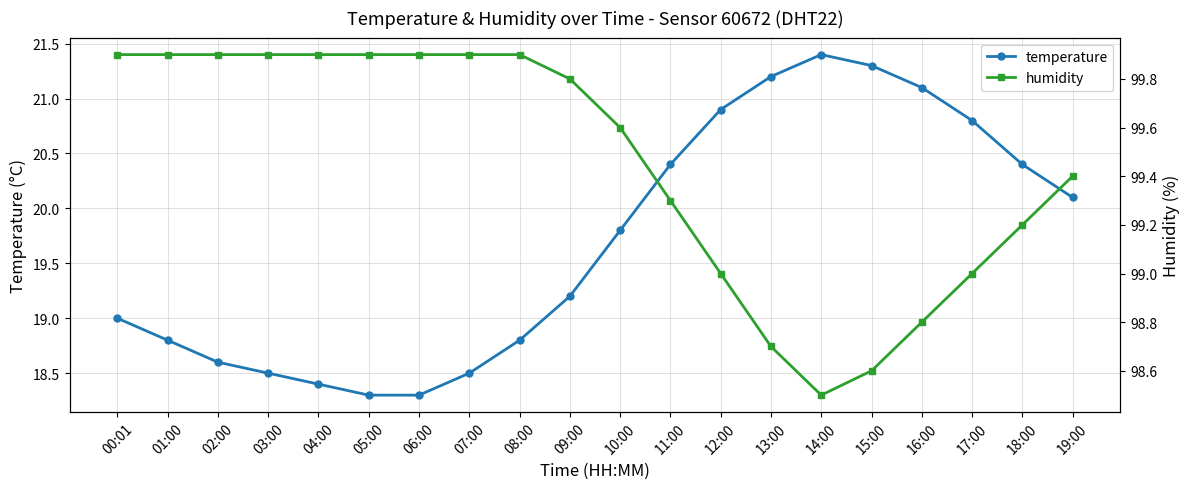

At which category does temperature reach its first local peak?

14:00